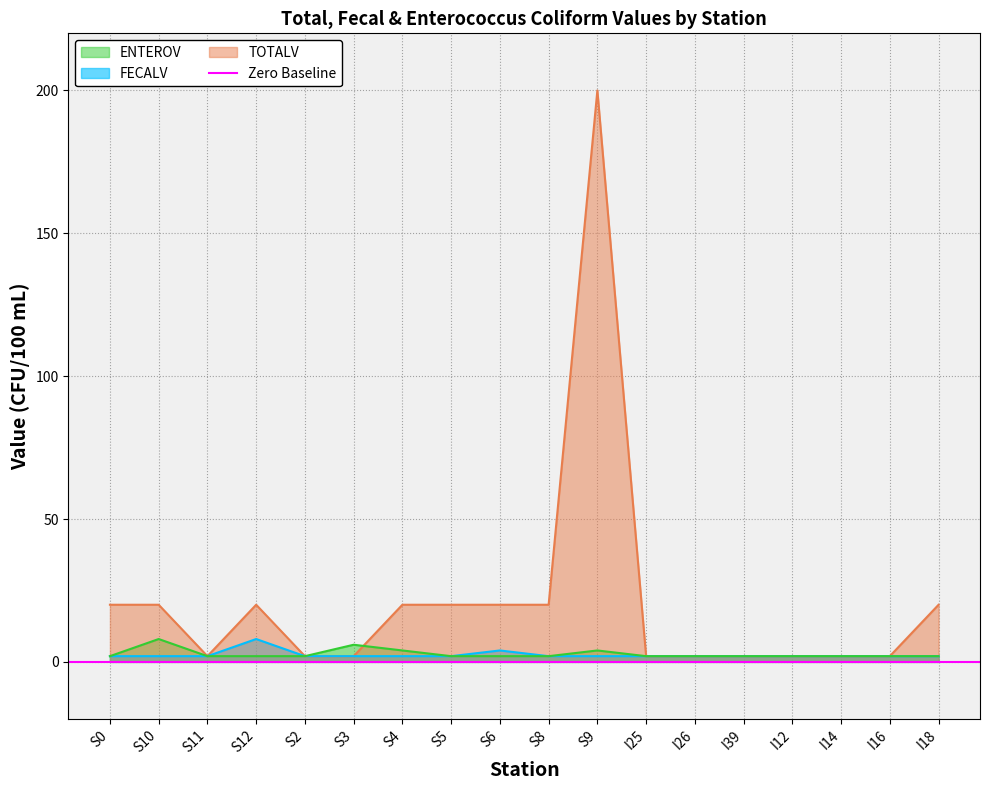

What is the sum of the TOTALV values at S2 and S9?

202